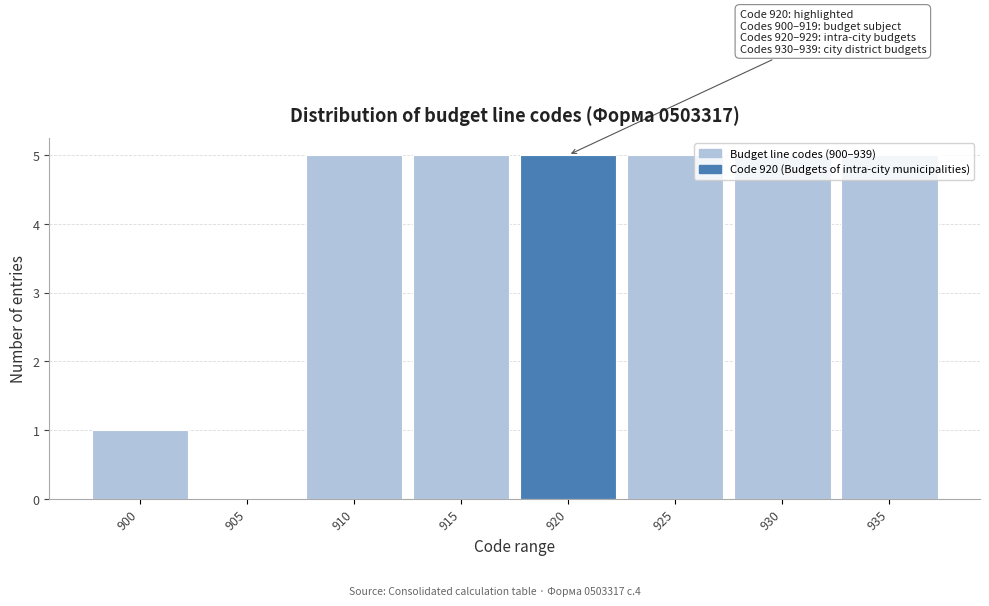

At which label is the value closest to 2?

900